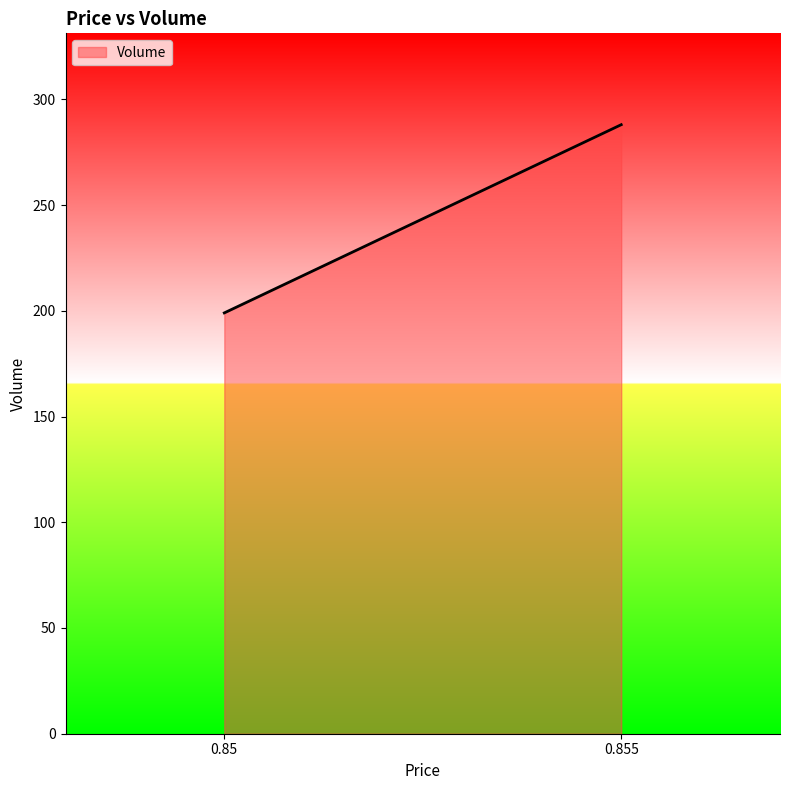

Rank the categories by value from lowest to highest.

0.85, 0.855